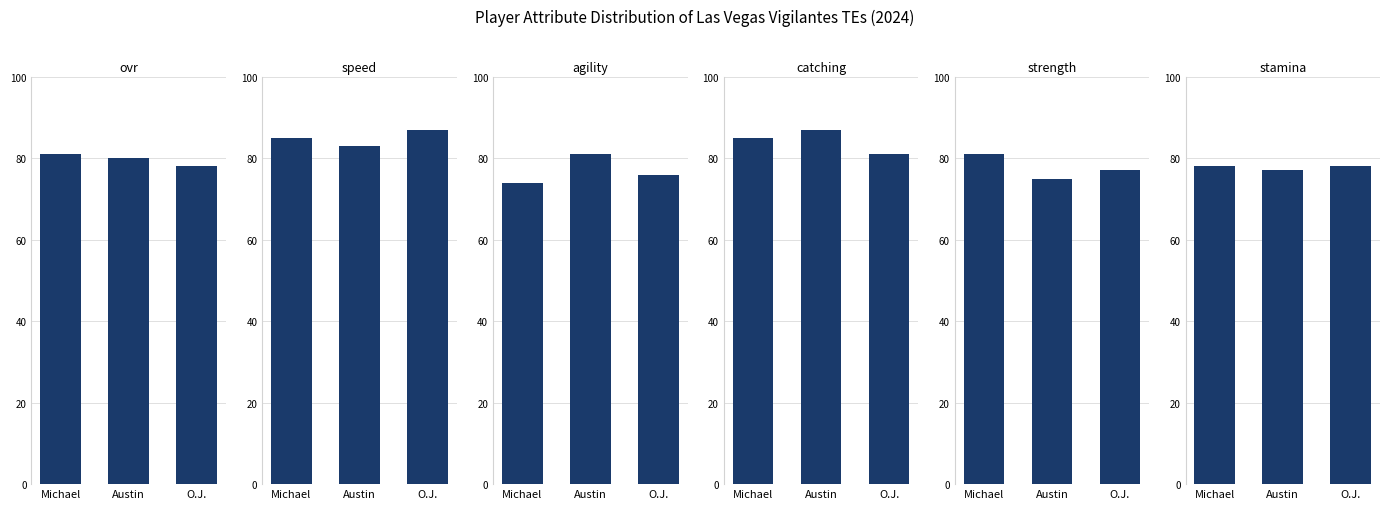

What position from the right is Austin?

2